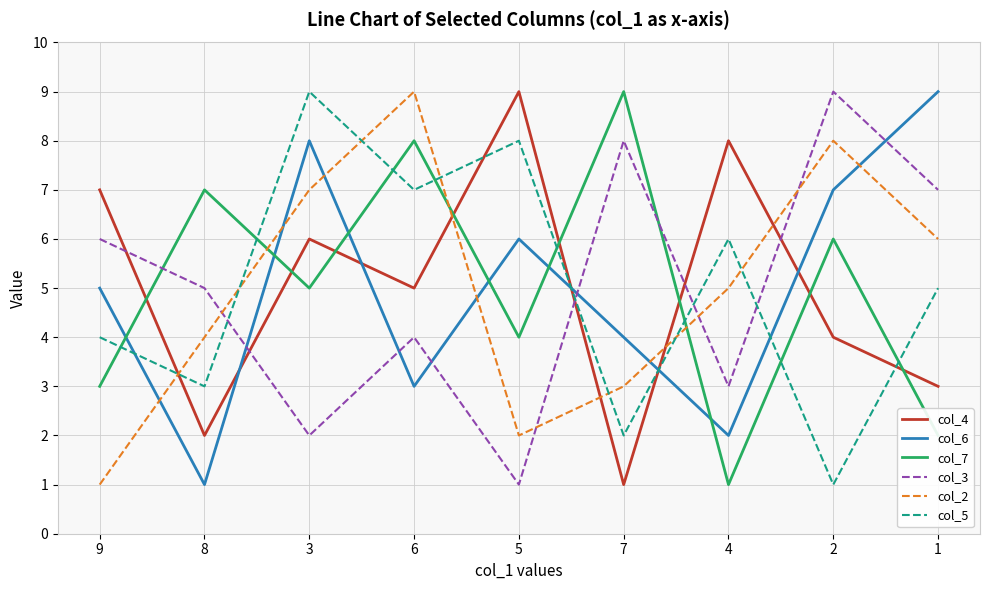

True or false: col_6 and col_2 cross at least once.

True